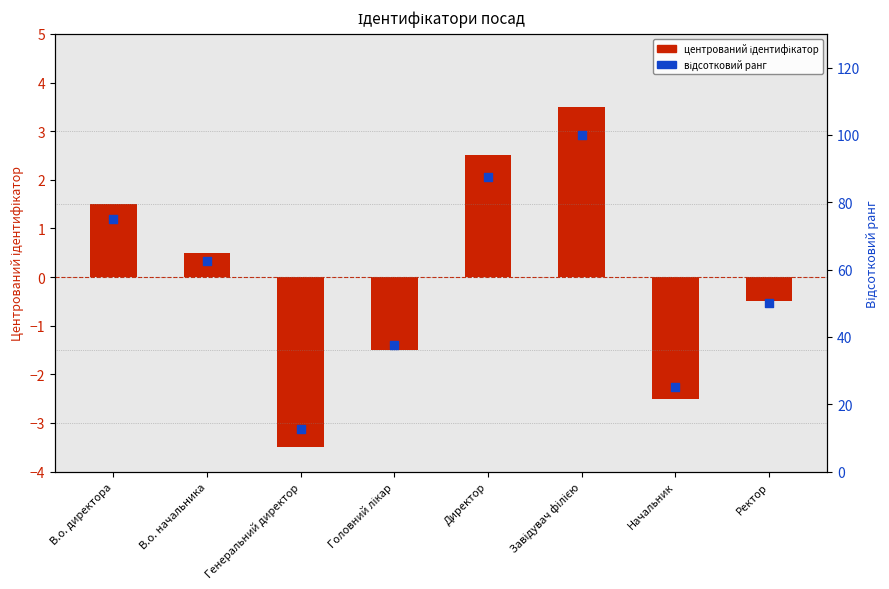

Which series has the largest Y range (max minus min)?

Відсотковий ранг